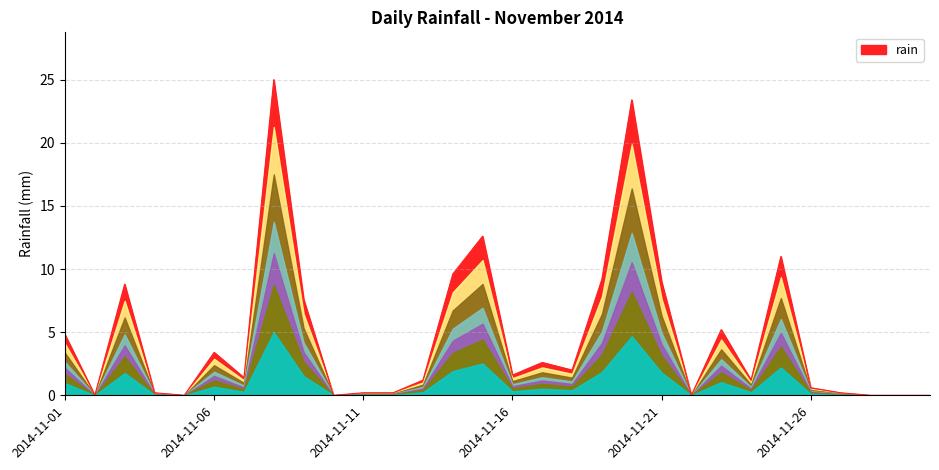

Does the chart display data point markers on the line(s)?

No